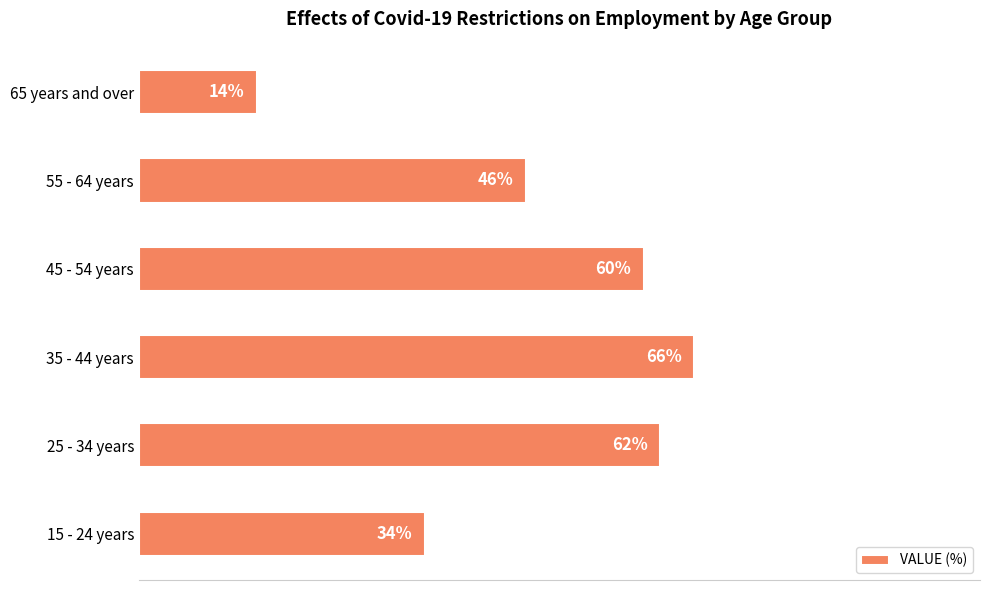

At which label is the value closest to 40?

15 - 24 years